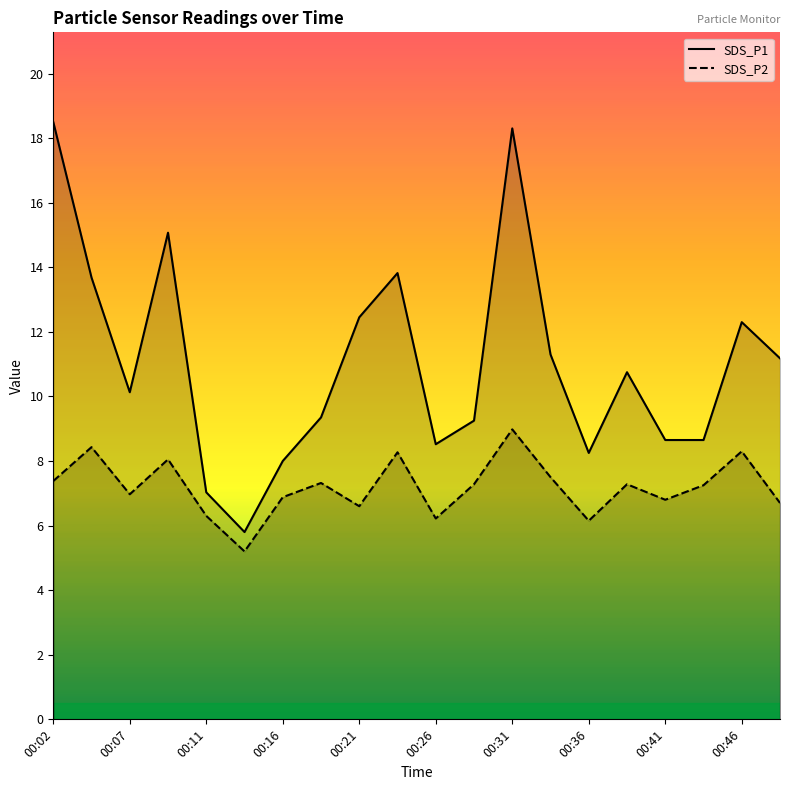

Which category has the highest value in the SDS_P1 series?

00:02